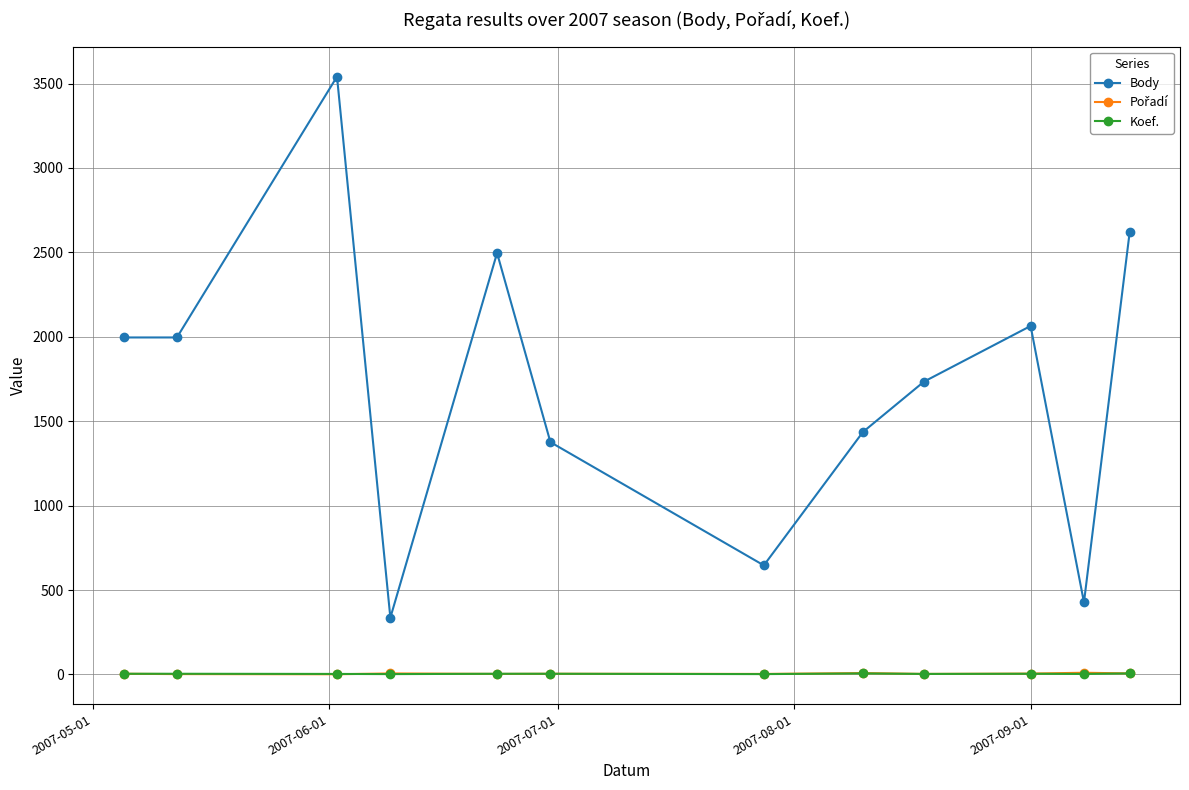

What is the lowest value of the Koef. series?

2